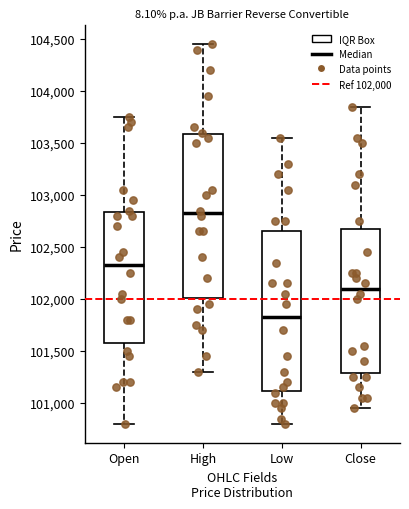

Reading left to right, transcribe this box plot: for each box, give where its median line is, the range the box spans, and where its two whiskers end, as read against the y-axis. The values are not printed on the chart, so give them approximately, as read against the axis.

Open: median 102350, box 101600 to 102850, whiskers 100800 to 103750
High: median 102850, box 102000 to 103600, whiskers 101300 to 104450
Low: median 101850, box 101100 to 102650, whiskers 100800 to 103550
Close: median 102100, box 101300 to 102700, whiskers 100950 to 103850